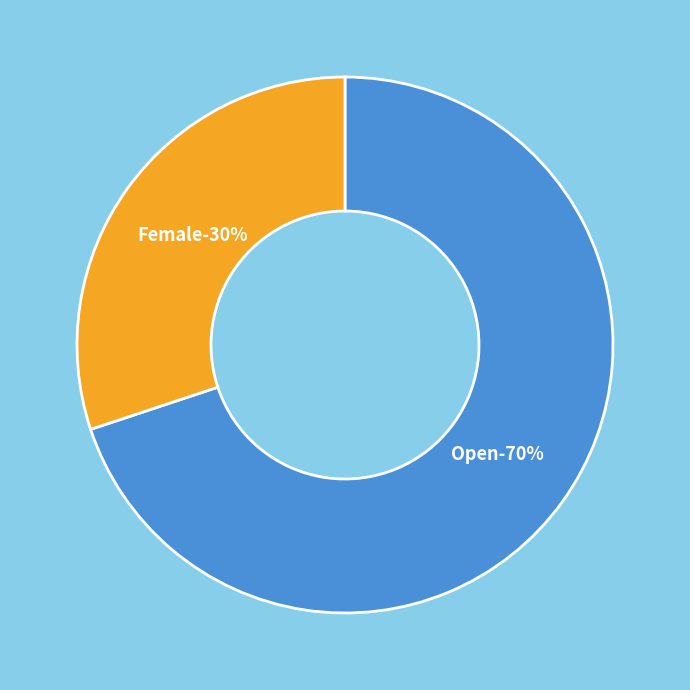

To the nearest percent, what percentage of the pie is Open?

70%